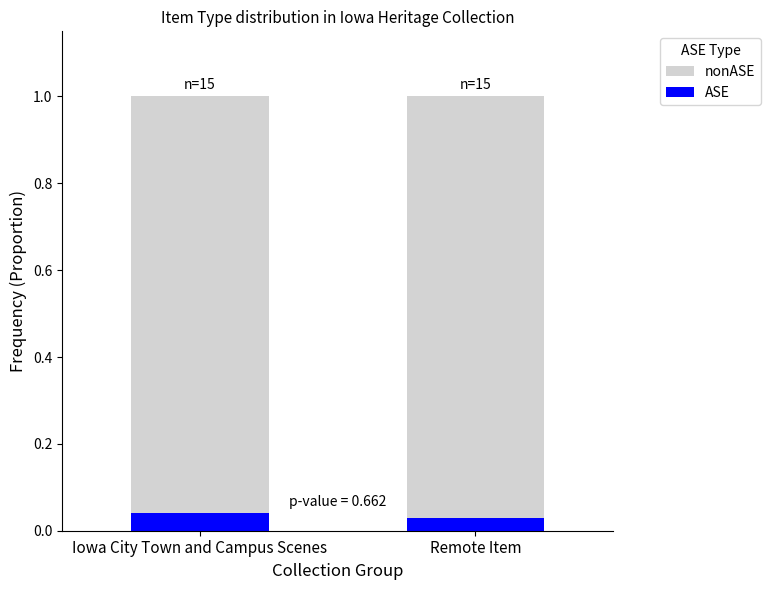

Are the bars horizontal?

No